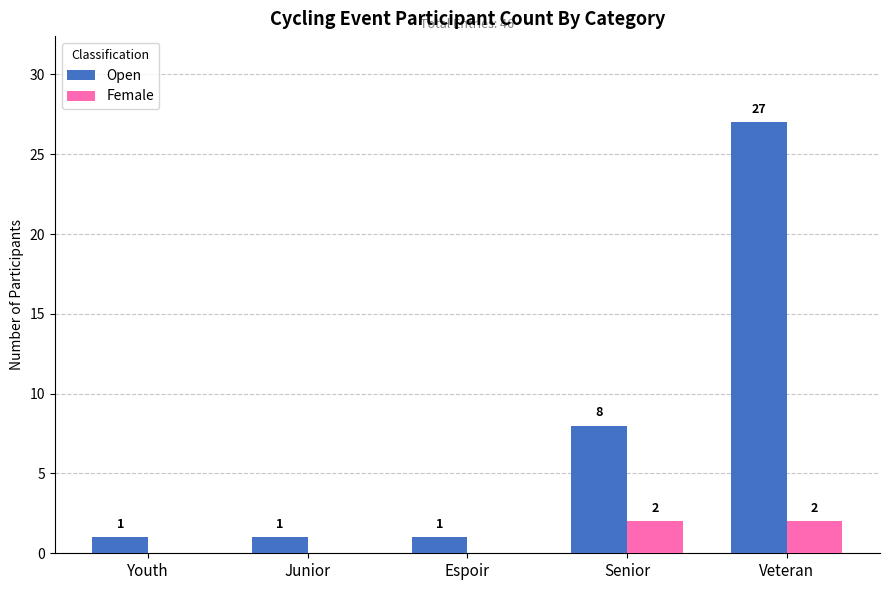

At which category is the sum across all series the highest?

Veteran